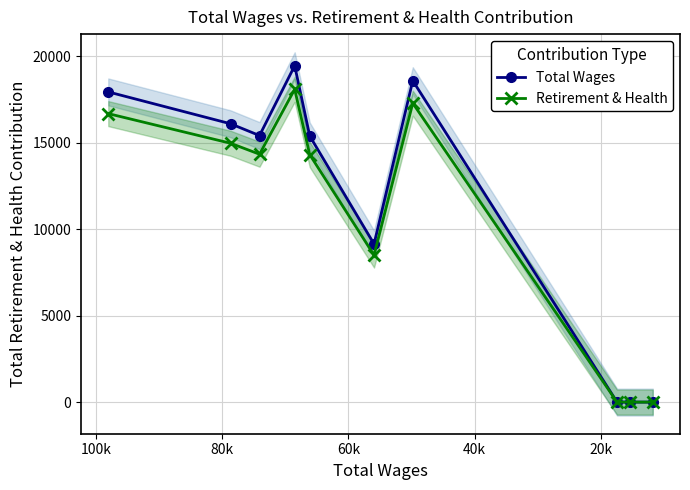

True or false: Total Wages and Retirement & Health cross at least once.

False